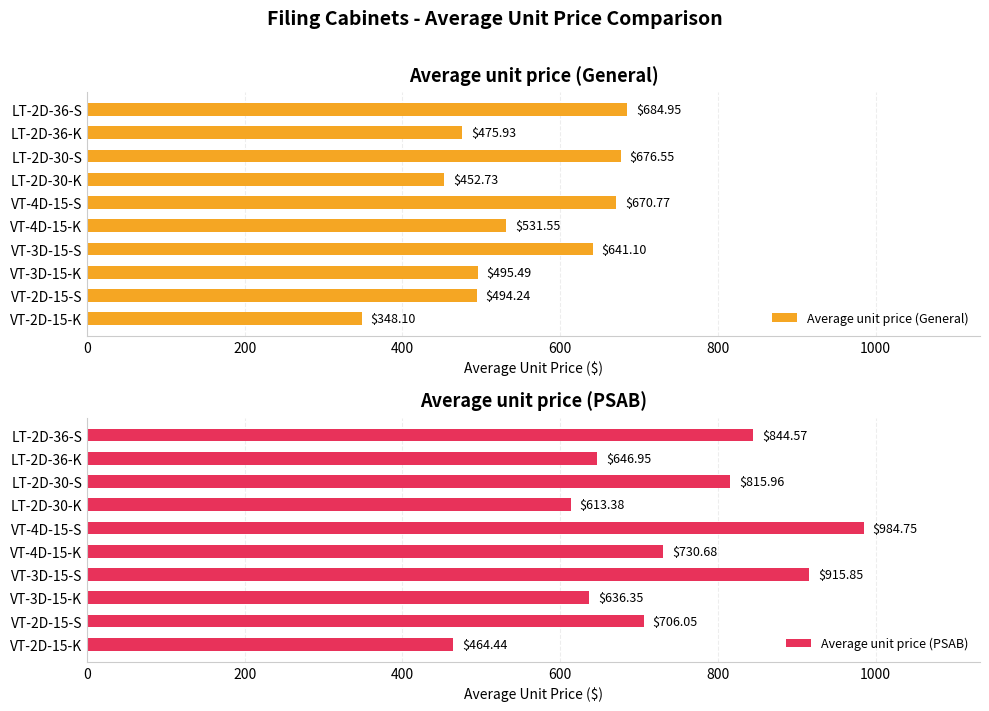

How many groups of bars are there?

10